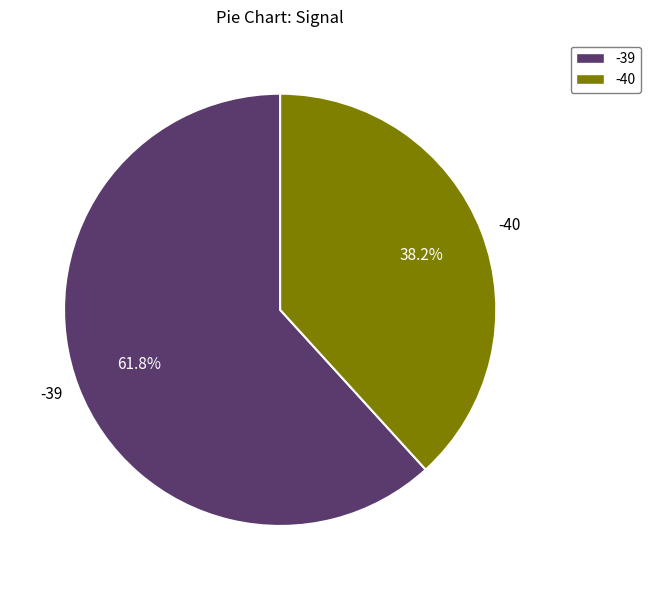

How many segments does this pie chart have?

2